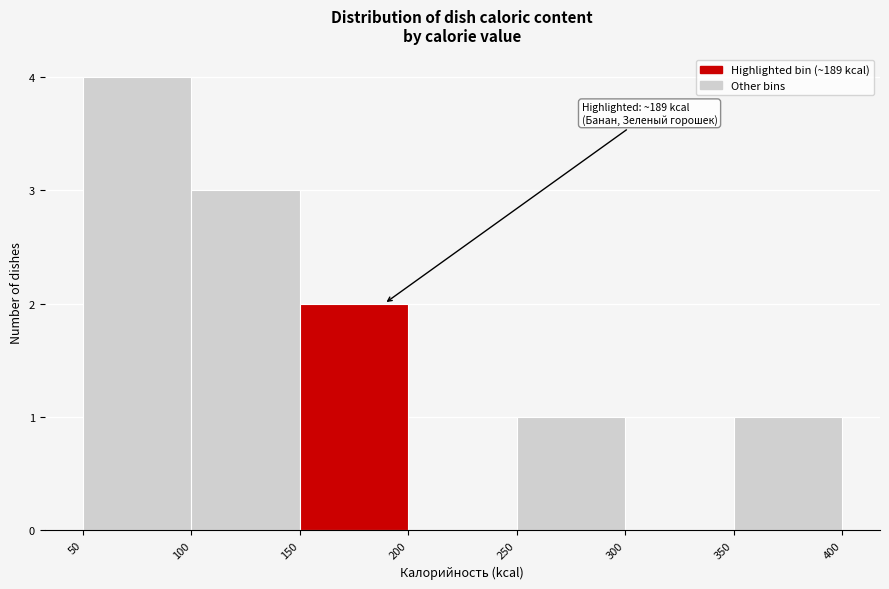

Which range on the x-axis has the tallest bar?

50 to 100